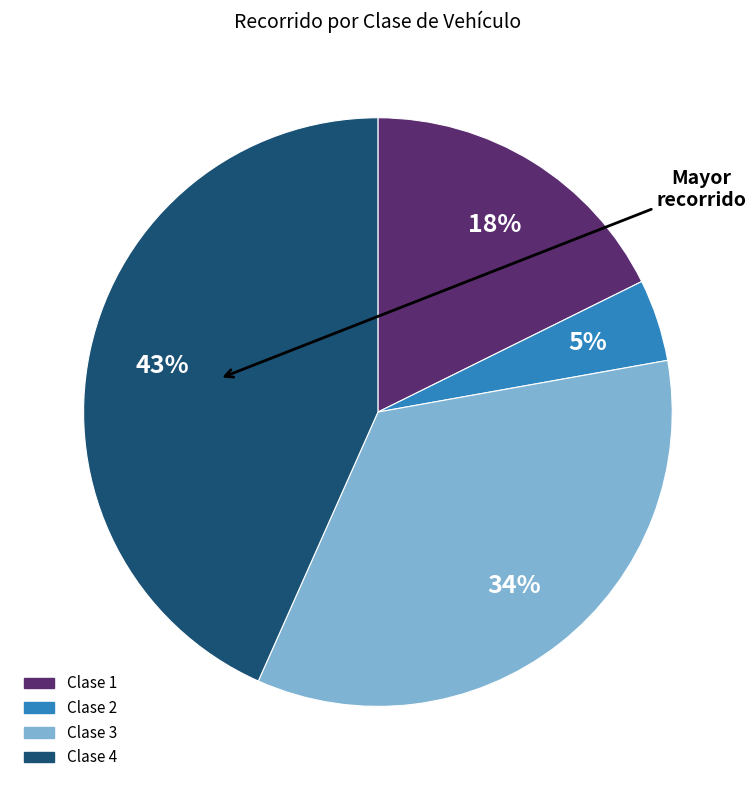

How many slices are in this pie chart?

4